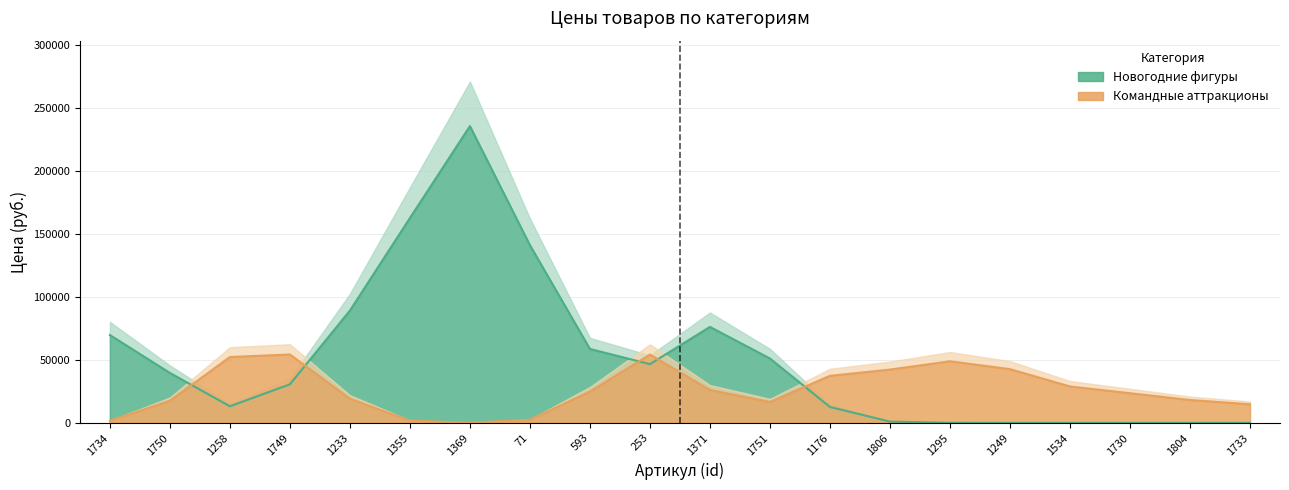

How many intersections are there between Новогодние фигуры and Командные аттракционы?

5